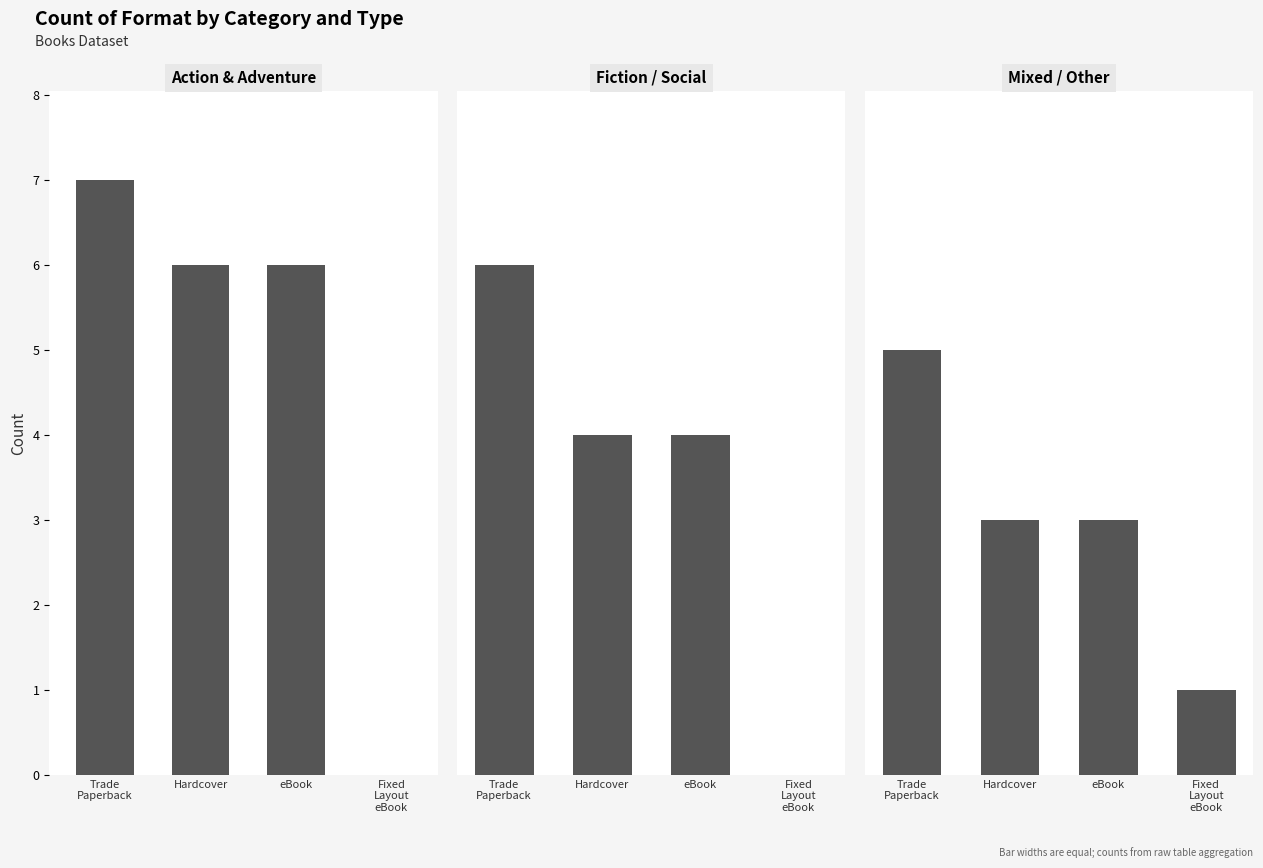

Reading right to left, what are all the values shown in this chart?

Action & Adventure: Fixed
Layout
eBook=0	eBook=6	Hardcover=6	Trade
Paperback=7
Fiction / Social: Fixed
Layout
eBook=0	eBook=4	Hardcover=4	Trade
Paperback=6
Mixed / Other: Fixed
Layout
eBook=1	eBook=3	Hardcover=3	Trade
Paperback=5